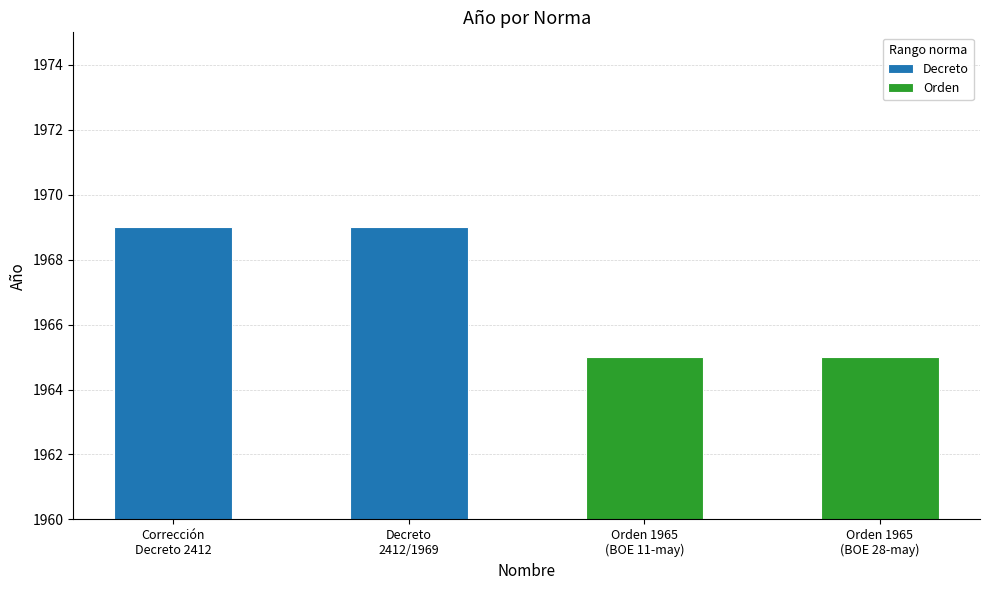

What is the value of the Decreto bar at the 2nd from the left?

1969